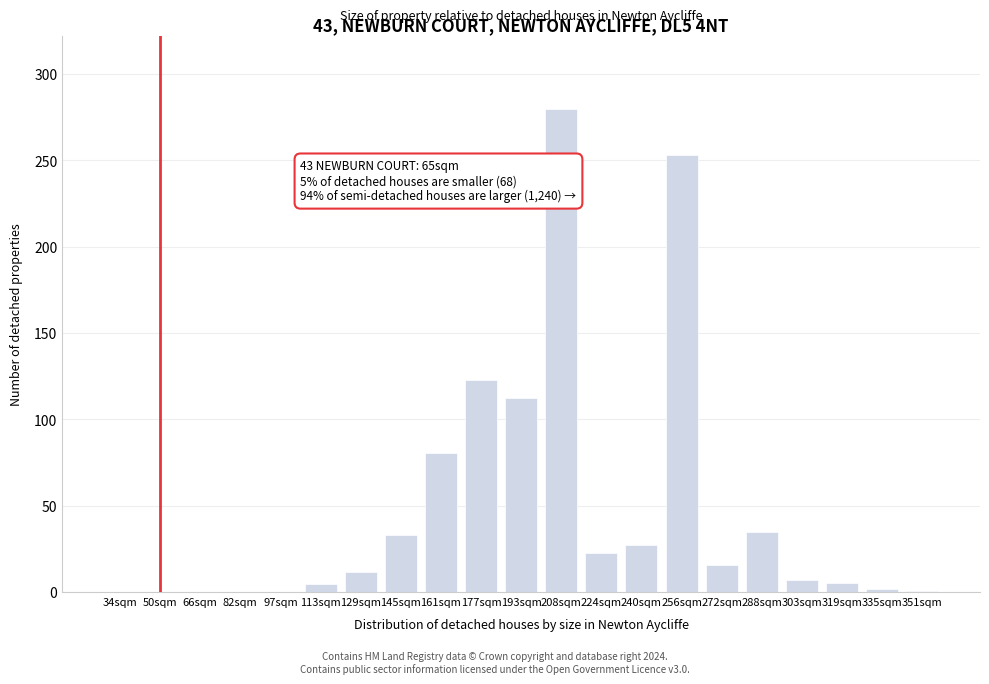

At which label is the value closest to 140?

177sqm